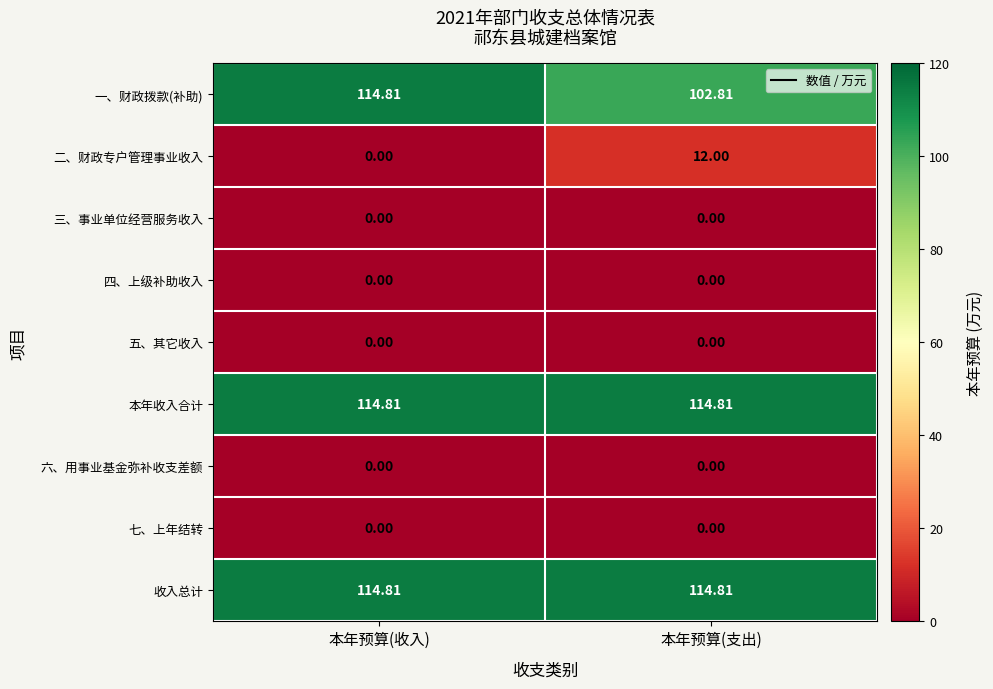

Is the value of 收入总计 at 本年预算(收入) greater than the value of 六、用事业基金弥补收支差额 at 本年预算(收入)?

Yes